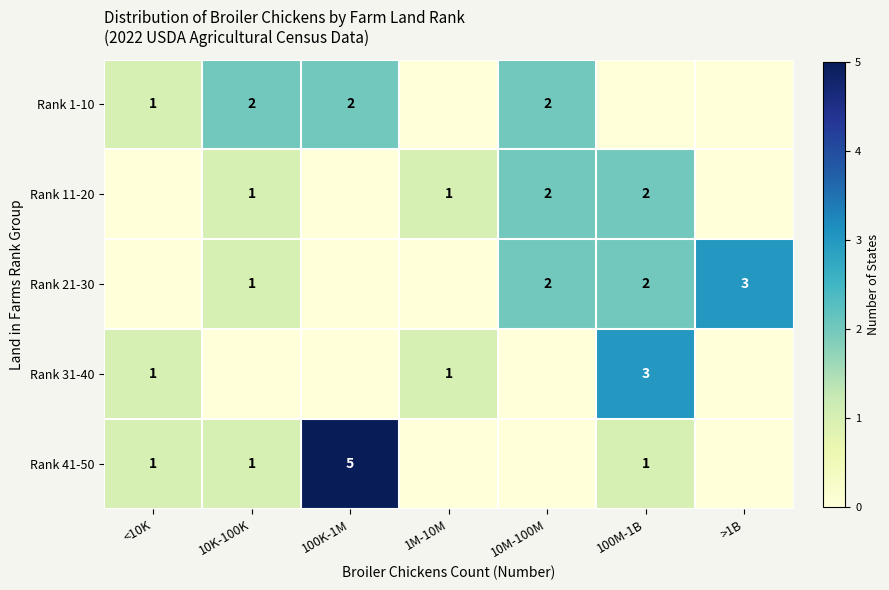

Is it true that Rank 21-30 equals 5 at >1B?

False